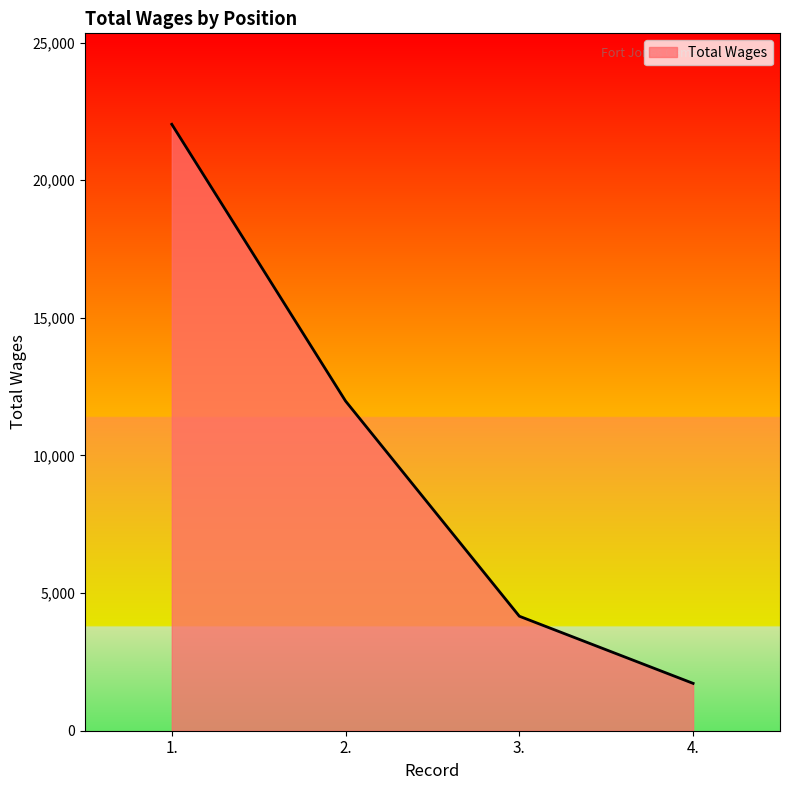

Is it true that the value at 2. is 6619?

False